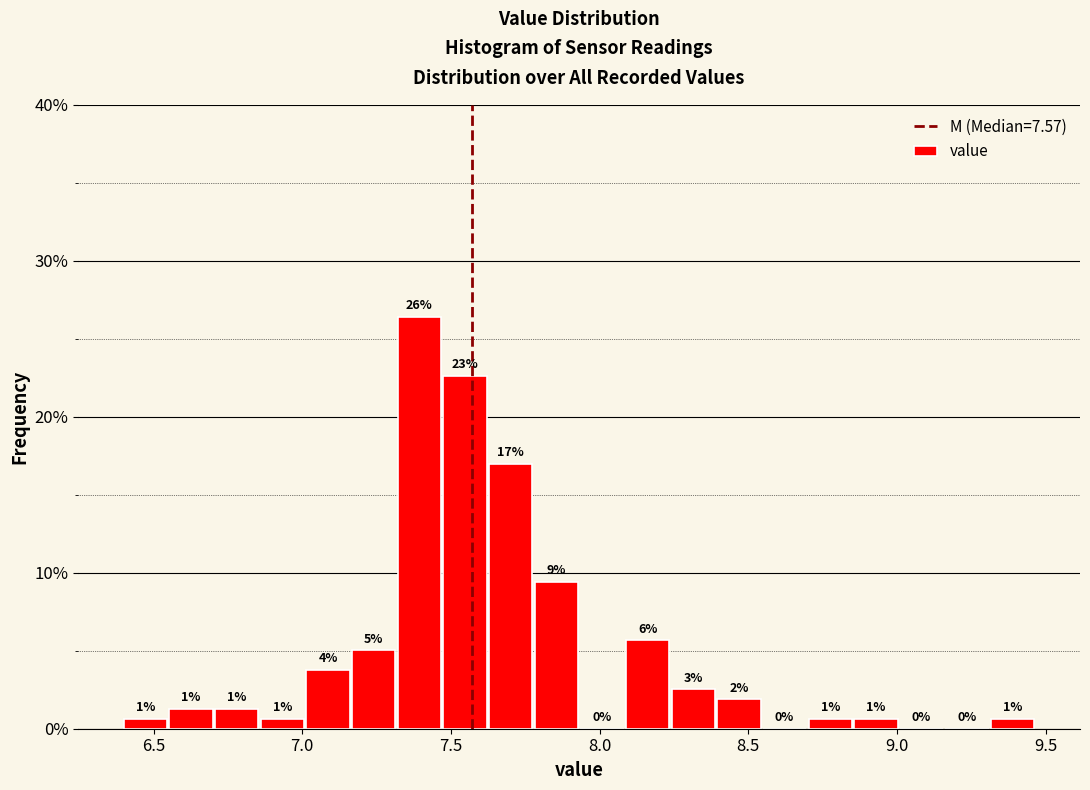

Read against the x-axis, roughly where is the centre of the tallest bar?

7.40